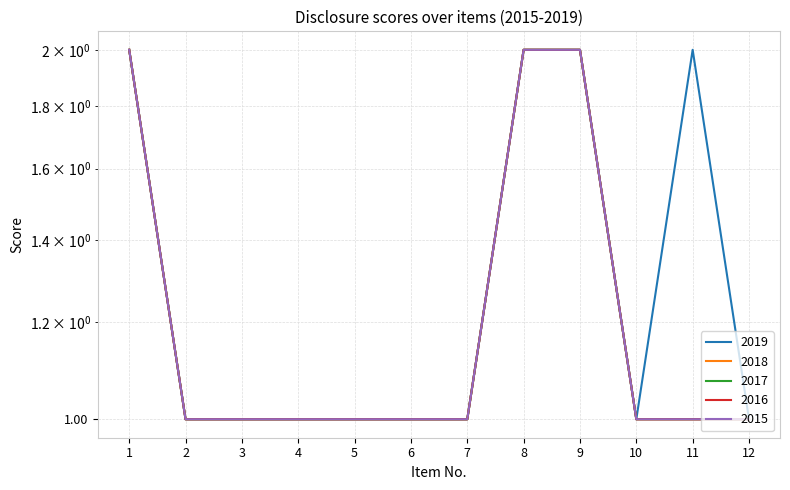

How many data points does each series have?

12